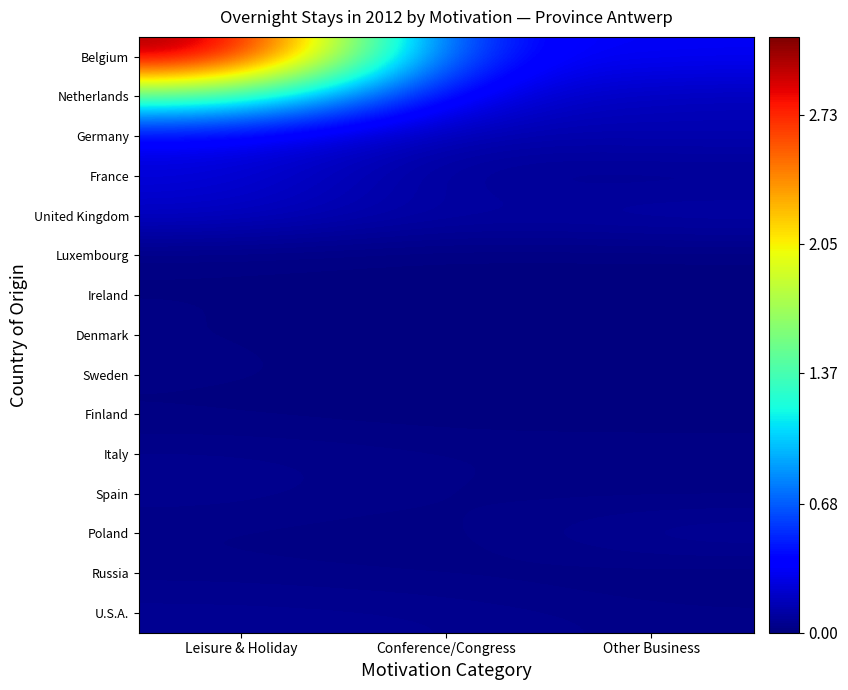

Between Other Business and Conference/Congress, which is larger?

Conference/Congress